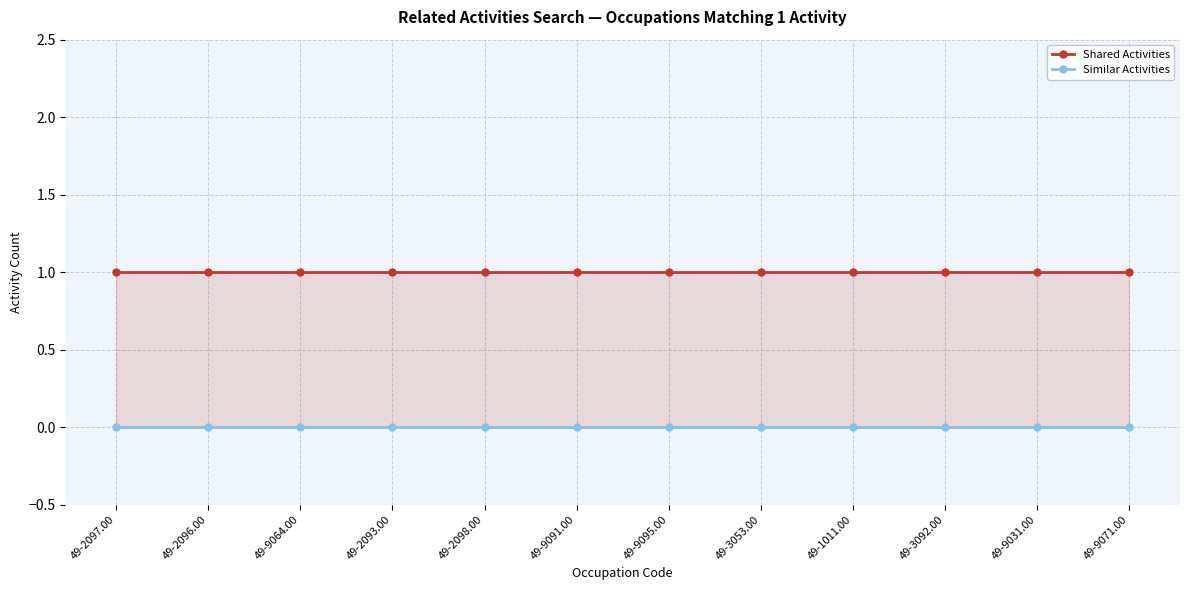

What is the sum of the Shared Activities values at 49-2097.00 and 49-9071.00?

2